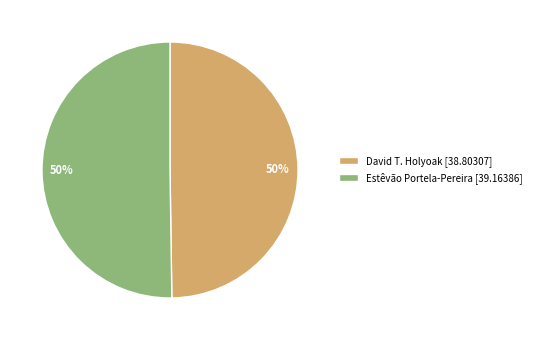

To the nearest percent, what is the average slice percentage?

50%